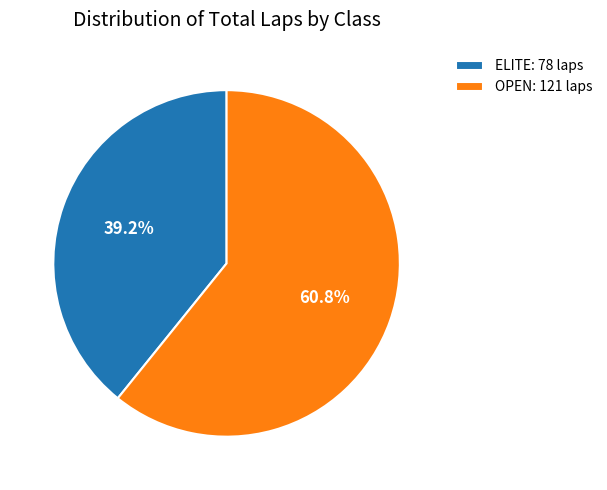

Which has a higher value, ELITE: 78 laps or OPEN: 121 laps?

OPEN: 121 laps